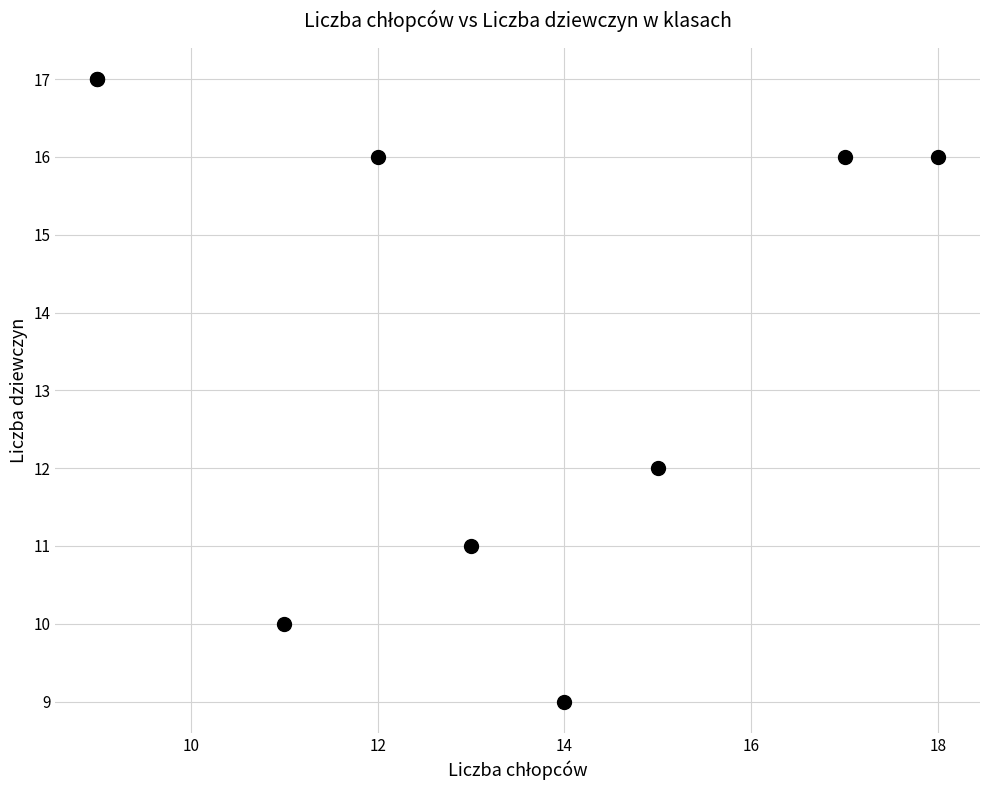

What Y value in the scatter plot is closest to 13?

12